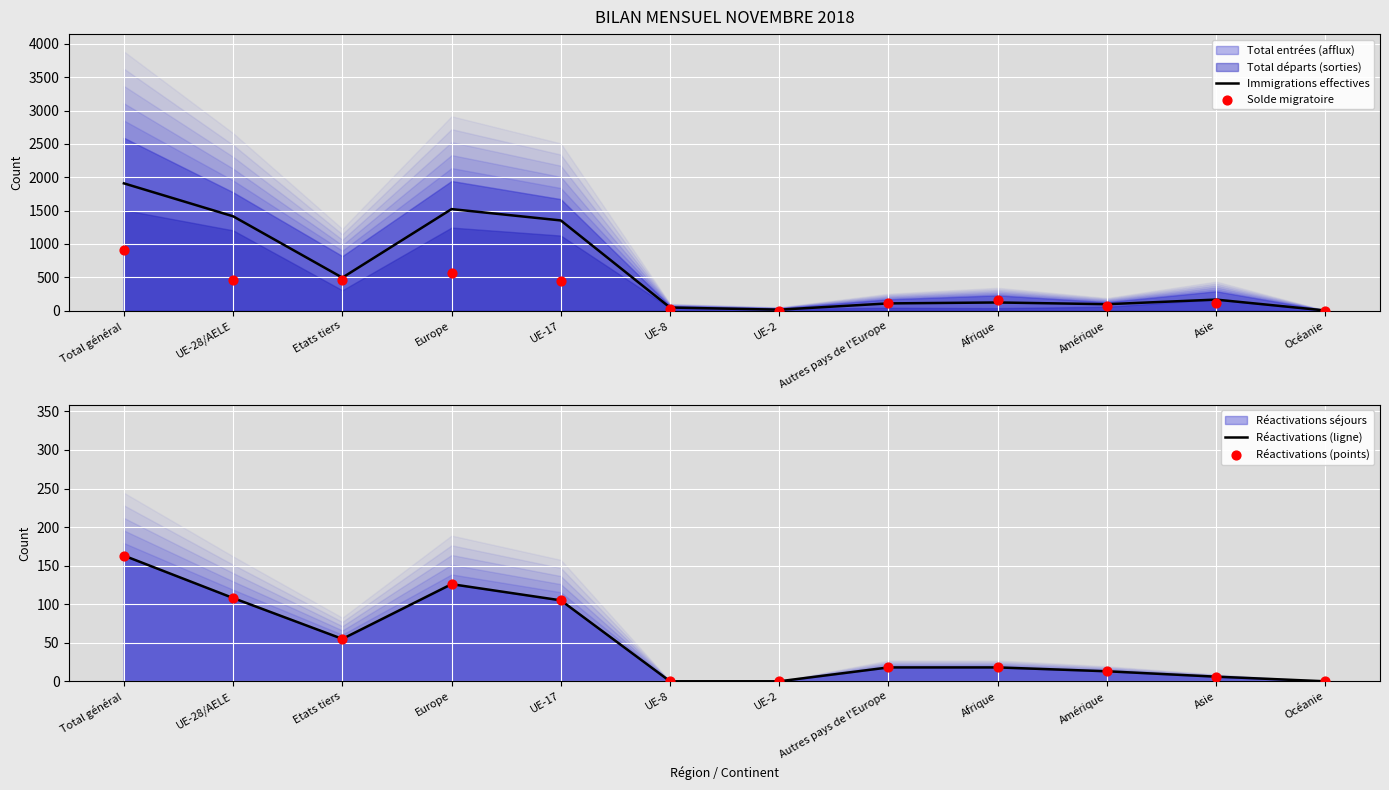

What is the total value across all series at UE-17?

2012